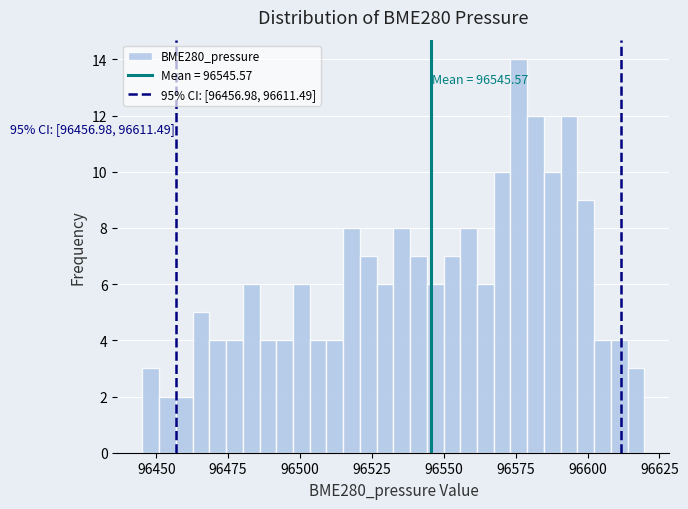

Read against the x-axis, roughly where is the centre of the tallest bar?

96575